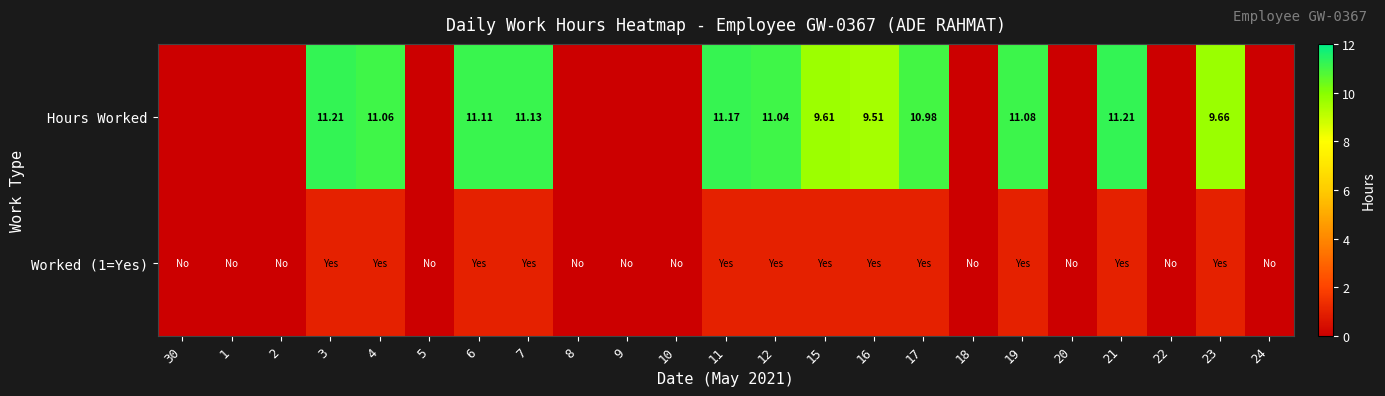

What is the difference between the highest and lowest values at 21?

10.2